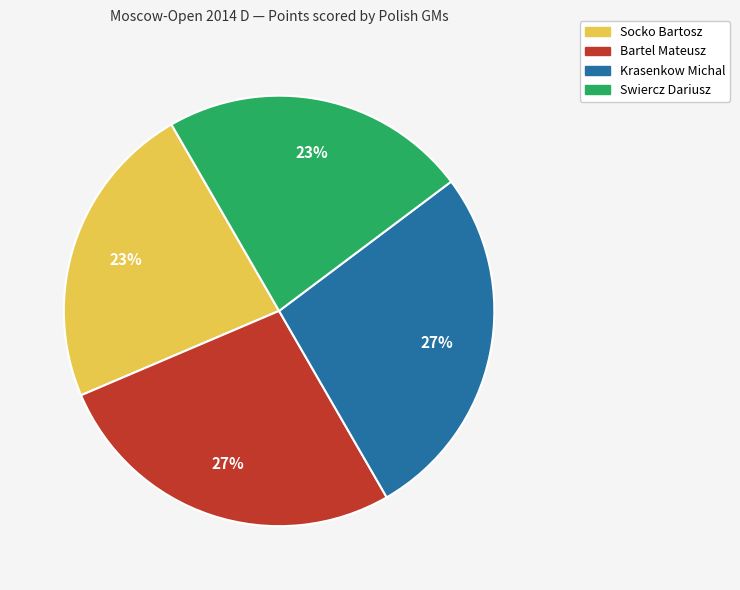

To the nearest percent, what percentage of the pie is Socko Bartosz?

23%